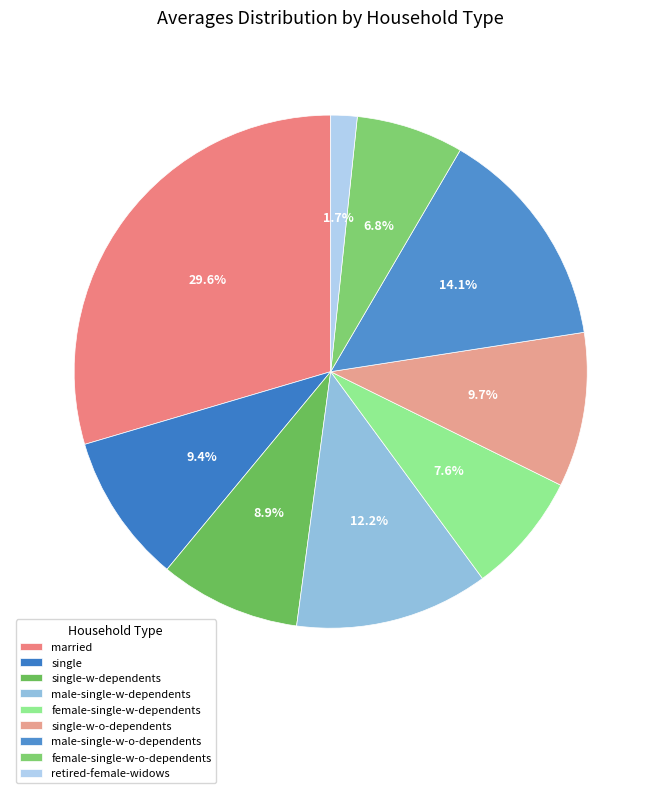

To the nearest percent, what is the difference between the largest and smallest slice percentages?

28%